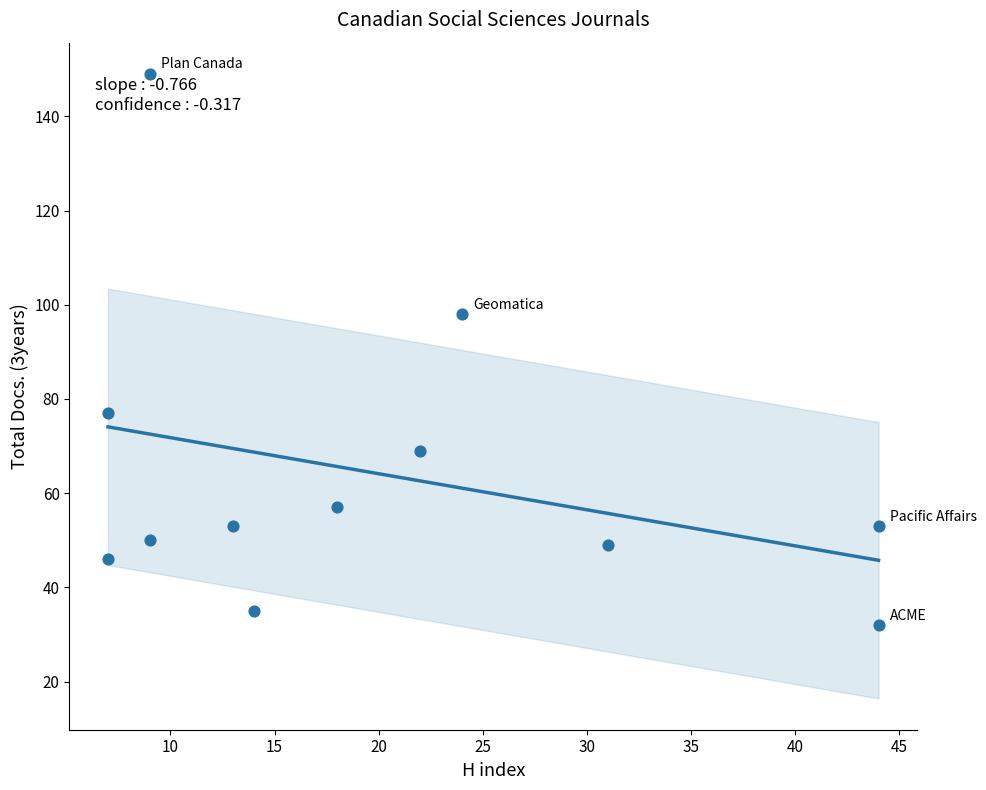

What is the average X value?

20